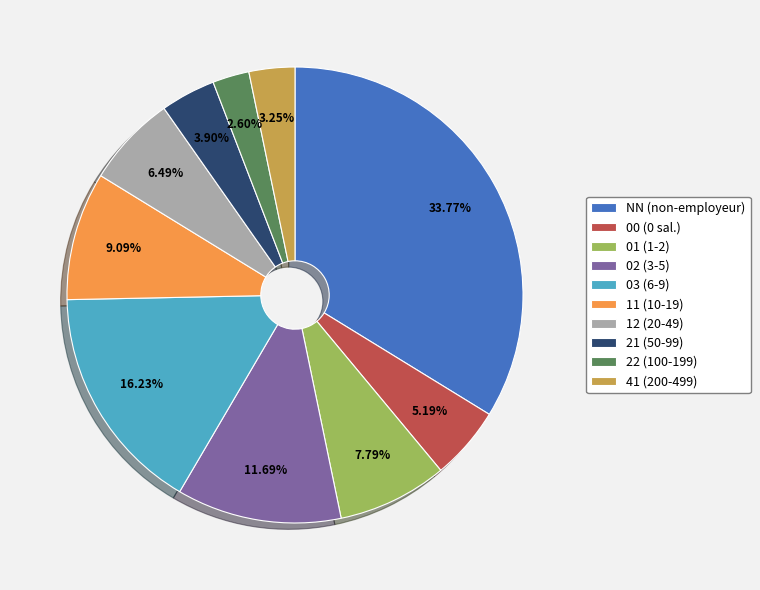

Is it true that 12 is 6% of the pie?

True